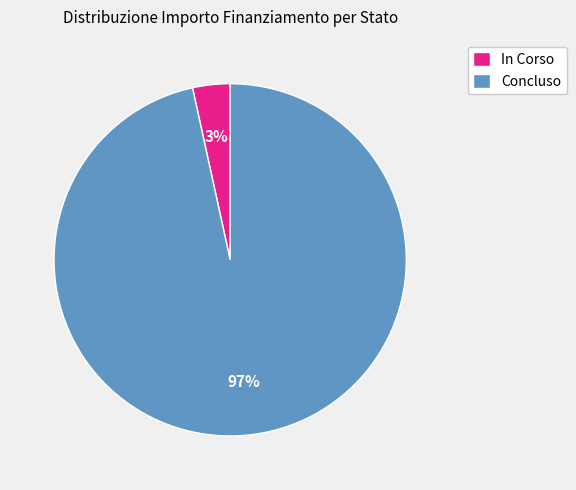

Do In Corso and Concluso together represent more than half of the pie?

Yes